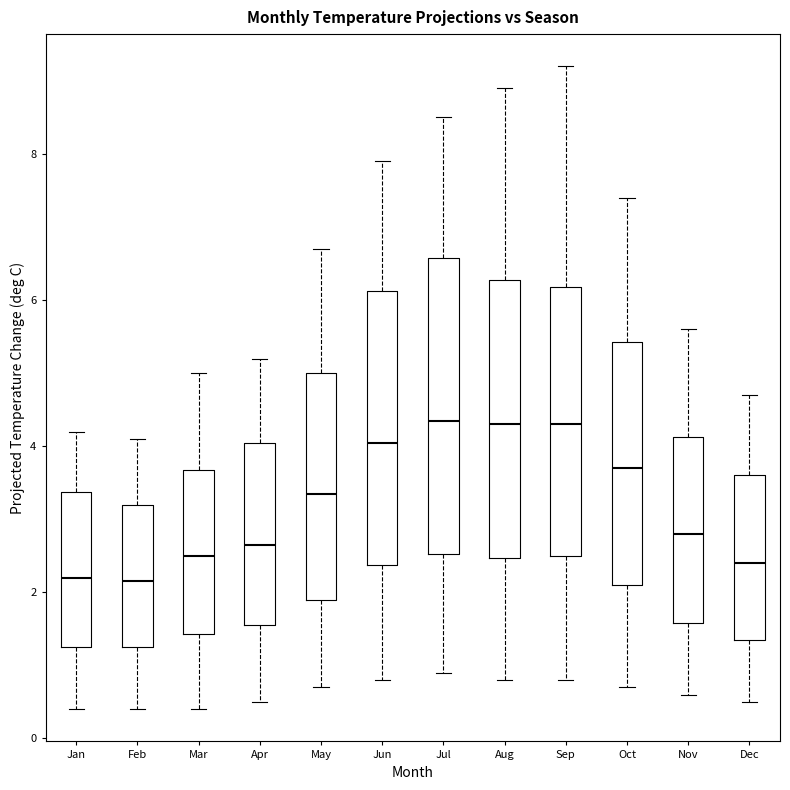

Reading left to right, transcribe this box plot: for each box, give where its median line is, the range the box spans, and where its two whiskers end, as read against the y-axis. The values are not printed on the chart, so give them approximately, as read against the axis.

Jan: median 2.2, box 1.2 to 3.4, whiskers 0.4 to 4.2
Feb: median 2.2, box 1.2 to 3.2, whiskers 0.4 to 4.2
Mar: median 2.6, box 1.4 to 3.6, whiskers 0.4 to 5.0
Apr: median 2.6, box 1.6 to 4.0, whiskers 0.6 to 5.2
May: median 3.4, box 2.0 to 5.0, whiskers 0.8 to 6.8
Jun: median 4.0, box 2.4 to 6.2, whiskers 0.8 to 8.0
Jul: median 4.4, box 2.6 to 6.6, whiskers 1.0 to 8.6
Aug: median 4.4, box 2.4 to 6.2, whiskers 0.8 to 9.0
Sep: median 4.4, box 2.6 to 6.2, whiskers 0.8 to 9.2
Oct: median 3.8, box 2.2 to 5.4, whiskers 0.8 to 7.4
Nov: median 2.8, box 1.6 to 4.2, whiskers 0.6 to 5.6
Dec: median 2.4, box 1.4 to 3.6, whiskers 0.6 to 4.8